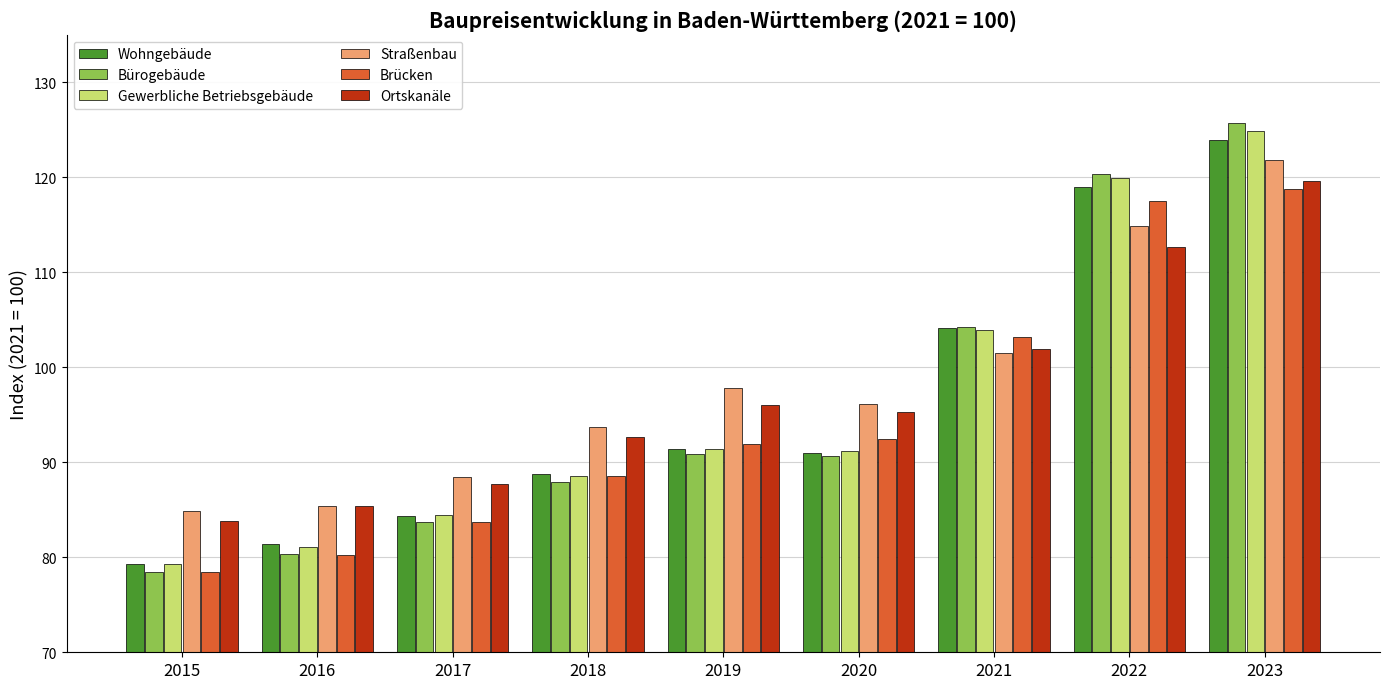

What is the minimum value shown in the chart?

78.4